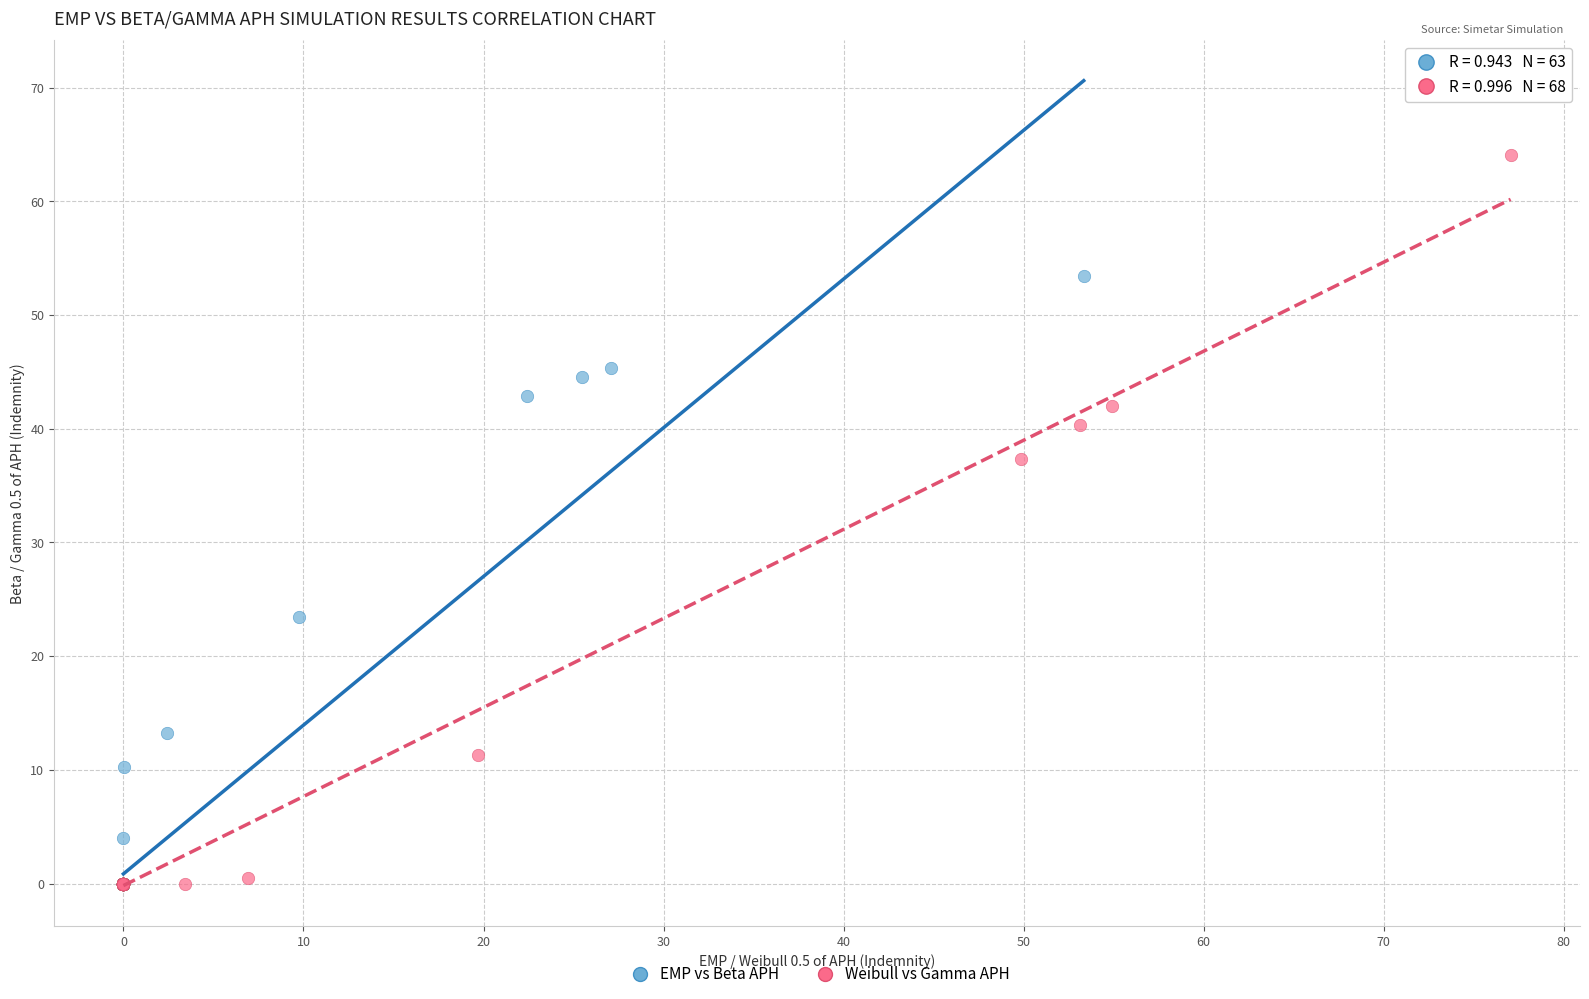

Which series has the largest Y range (max minus min)?

Weibull vs Gamma APH